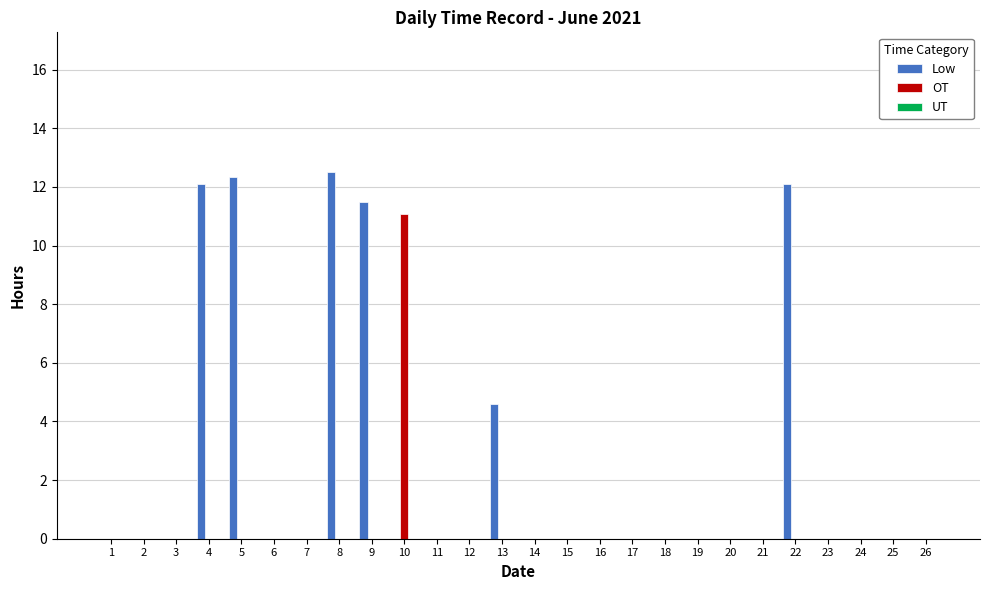

What is the maximum value for Low?

12.5